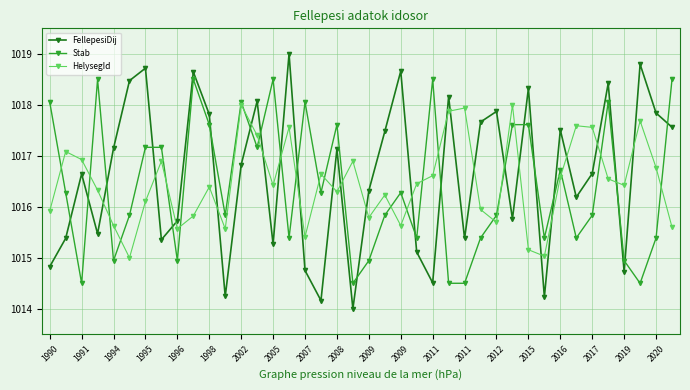

Count the number of categories in the chart.

40